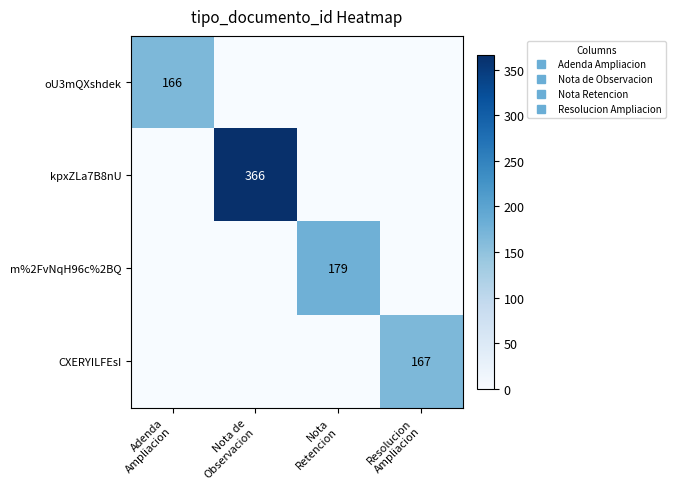

True or false: CXERYILFEsI has a value of 0 at Nota de Observacion.

True